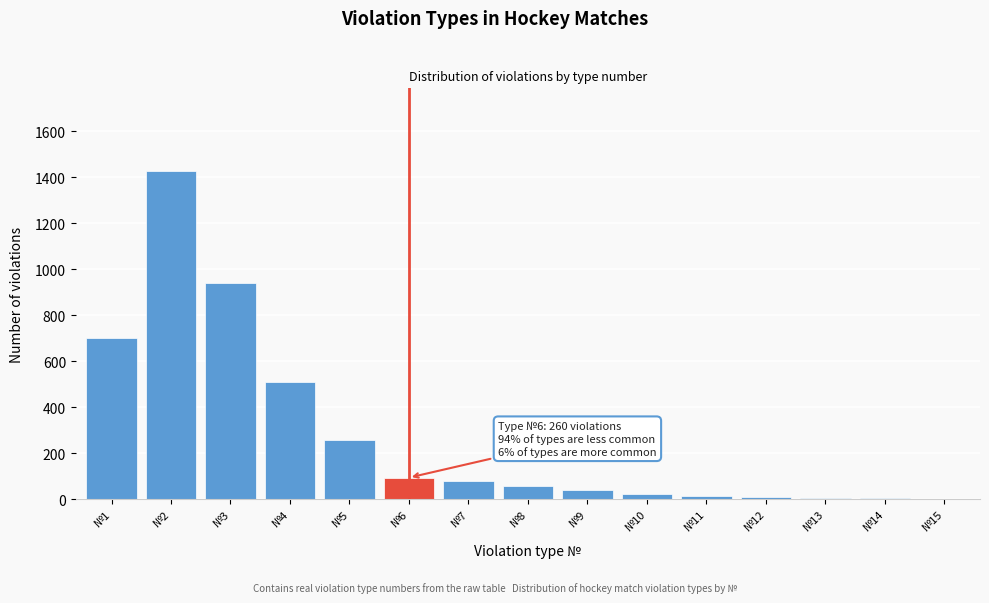

Is it true that the value at №5 is 401?

False